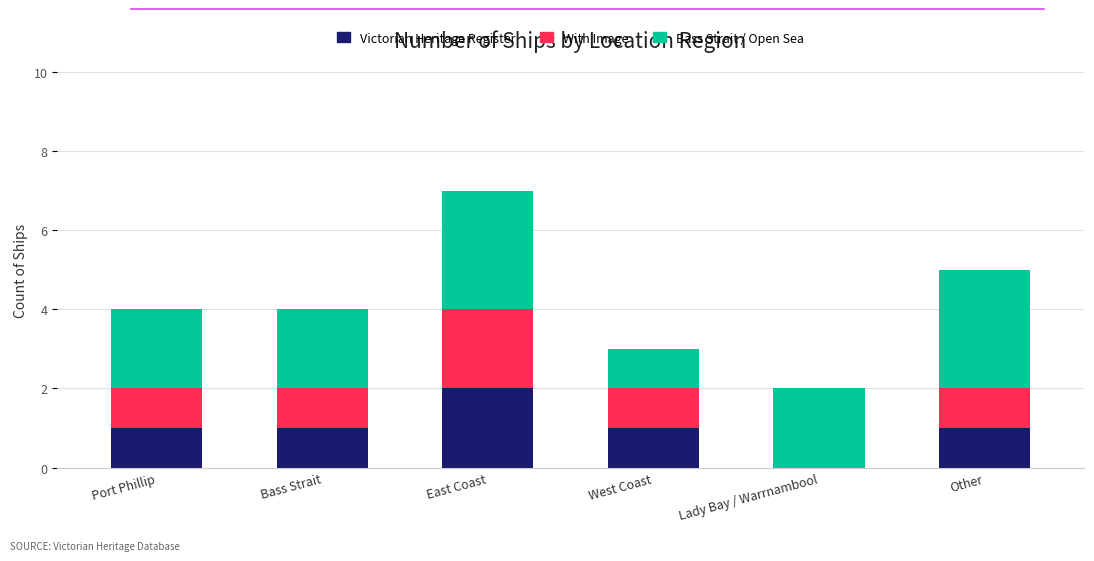

Count the number of data series in this chart.

3